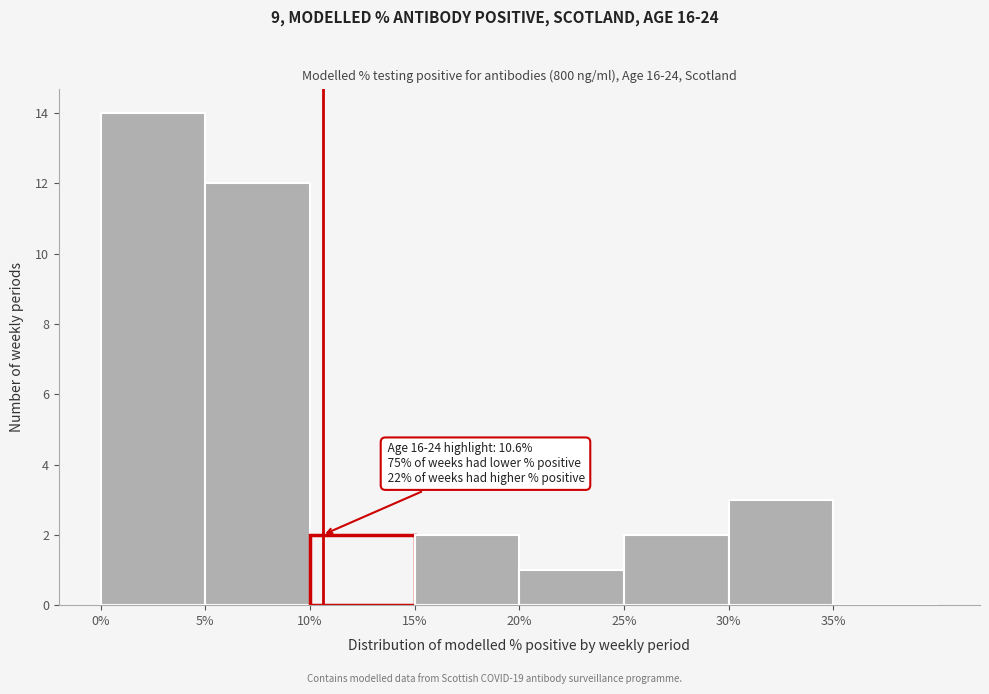

Over which range of the x-axis is the bar tallest?

0 to 5